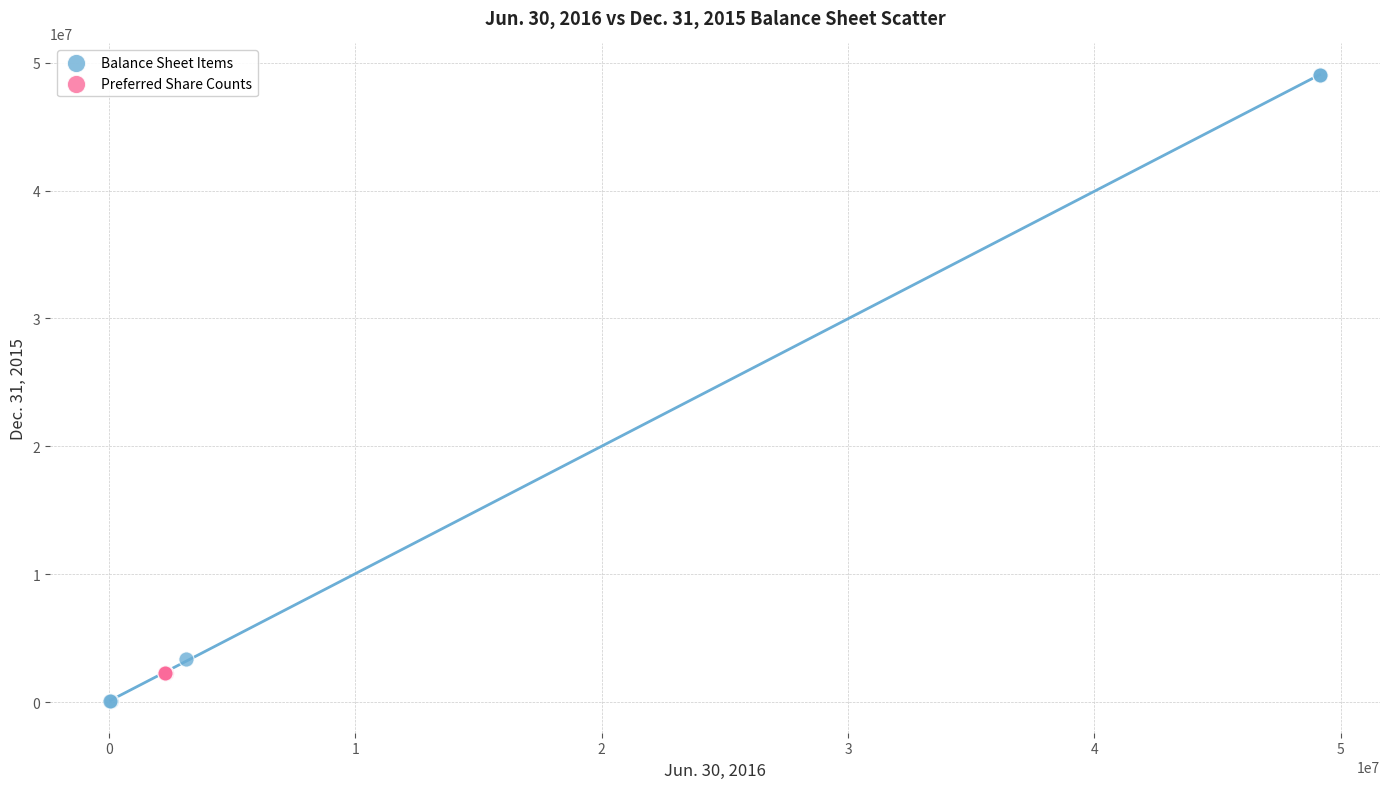

Which series has the widest spread of Y values?

Balance Sheet Items